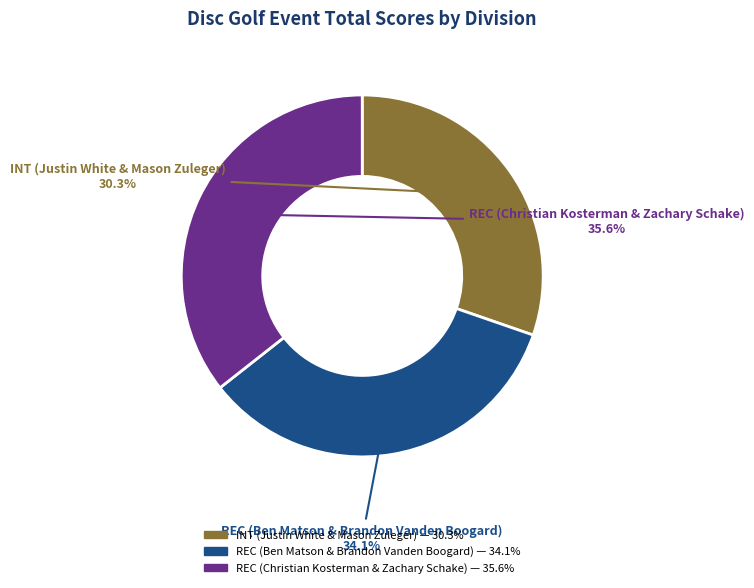

How many slices are in this pie chart?

3